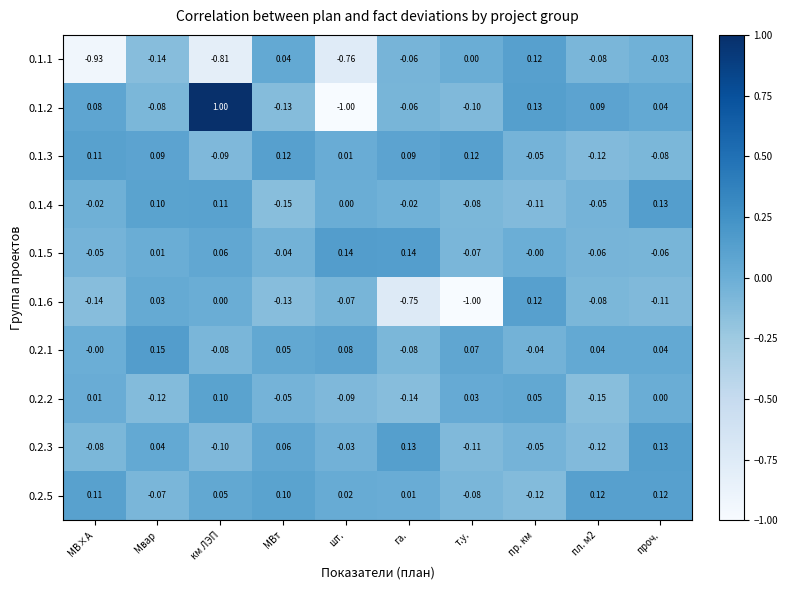

At how many categories does at least one series exceed 0?

10